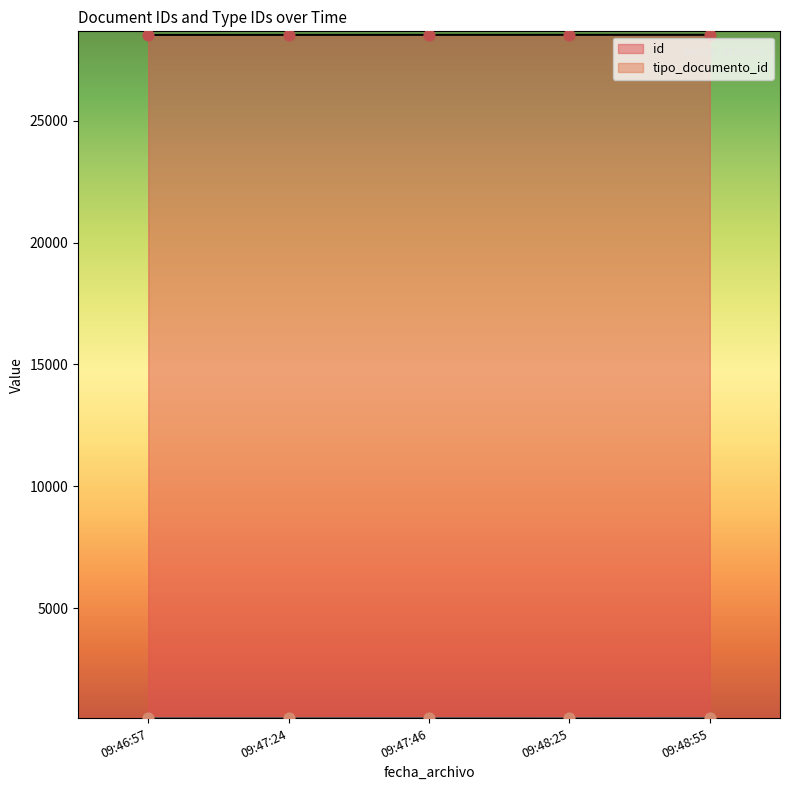

Which series has the largest total across all categories?

id